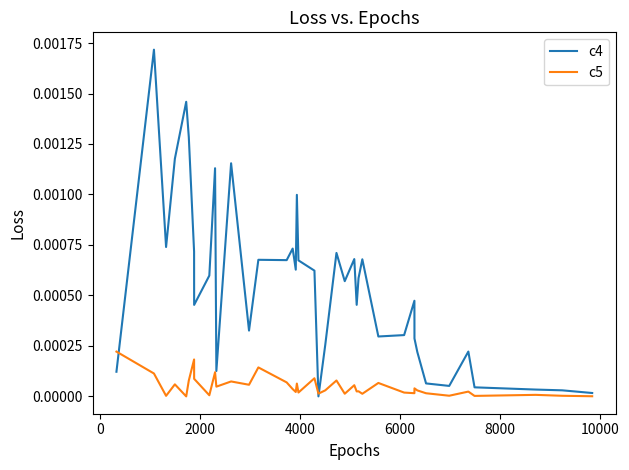

List the series in order of their overall mean, highest first.

c4, c5